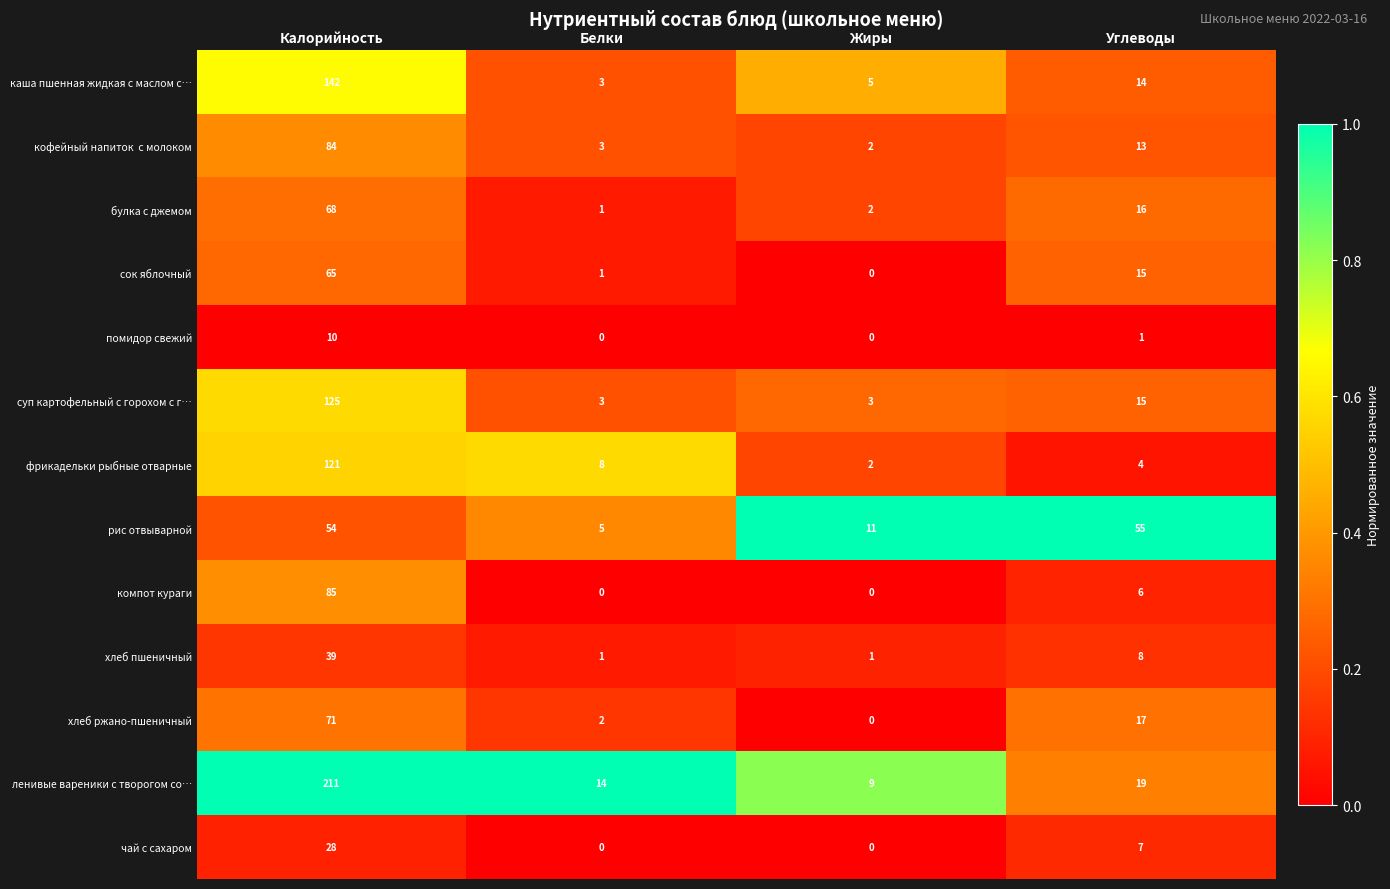

What is the difference between the highest and lowest values at Углеводы?

54